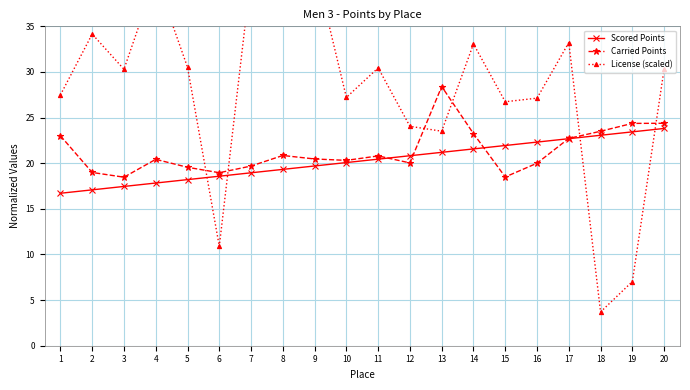

Rank the categories by License (scaled) value from lowest to highest.

18, 19, 6, 13, 12, 15, 16, 10, 1, 3, 20, 11, 5, 14, 17, 2, 4, 7, 9, 8